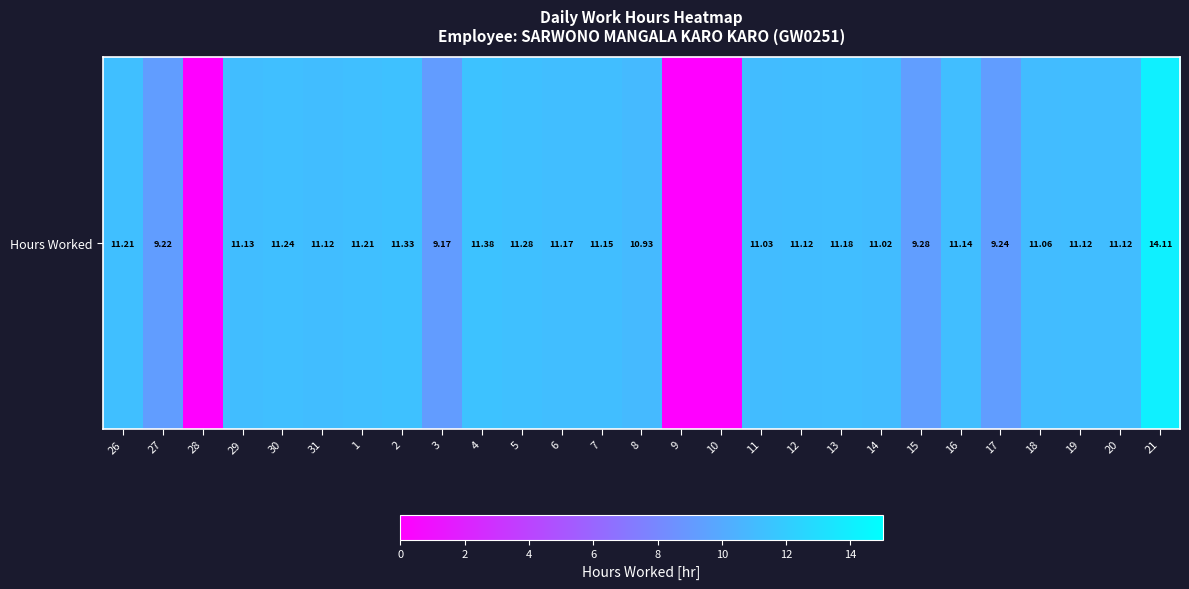

Rank the categories by value from lowest to highest.

28, 9, 10, 3, 27, 17, 15, 8, 14, 11, 18, 31, 12, 19, 20, 29, 16, 7, 6, 13, 26, 1, 30, 5, 2, 4, 21